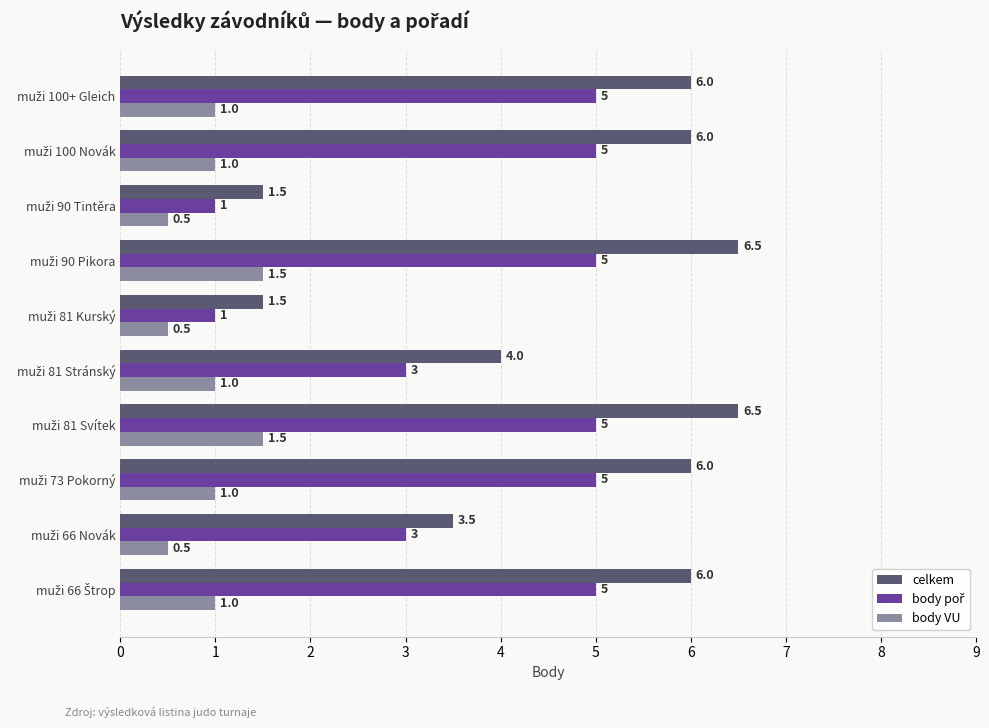

At how many categories does at least one series exceed 1?

10